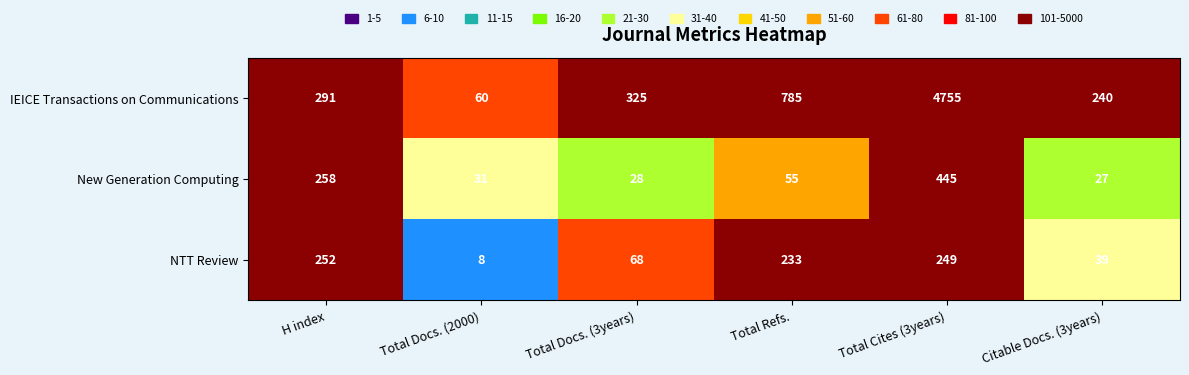

How many categories are shown in the chart?

6